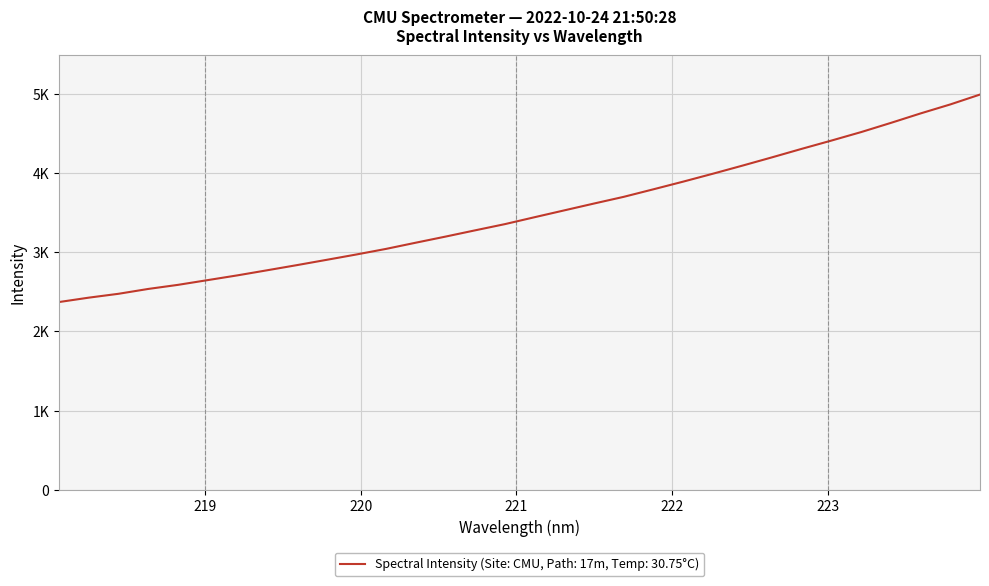

Rank the categories by value from lowest to highest.

218.0596, 218.2508, 218.442, 218.6332, 218.8244, 219.0156, 219.2067, 219.3979, 219.589, 219.7801, 219.9712, 220.1623, 220.3533, 220.5444, 220.7354, 220.9264, 221.1174, 221.3083, 221.4993, 221.6902, 221.8812, 222.0721, 222.263, 222.4538, 222.6447, 222.8355, 223.0264, 223.2172, 223.408, 223.5987, 223.7895, 223.9802